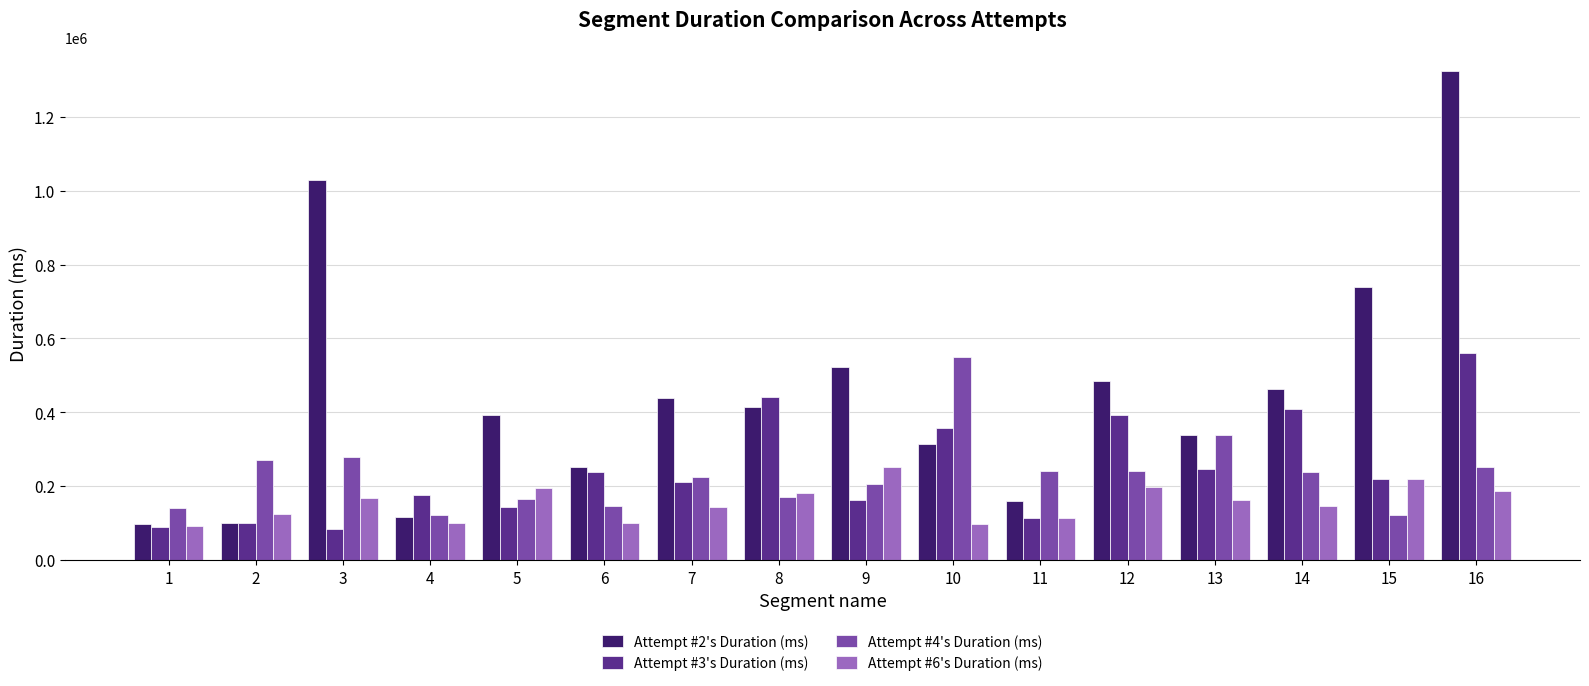

What is the average value of the Attempt #6's Duration (ms) series?

155003